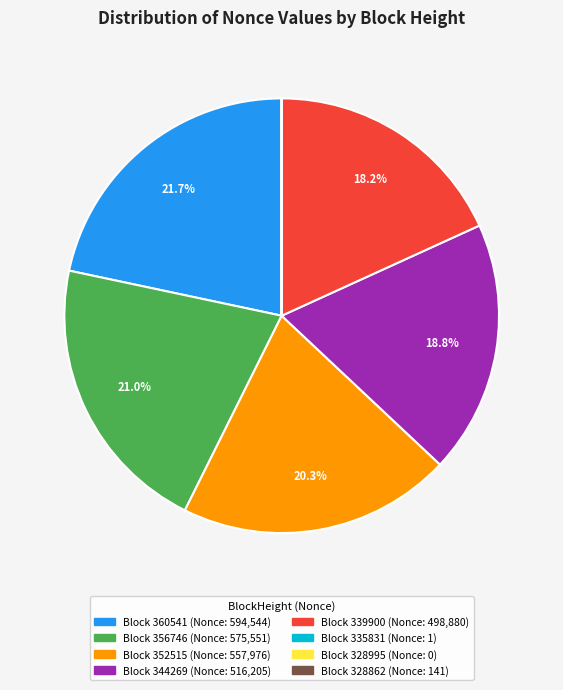

Does any single category account for the majority?

No